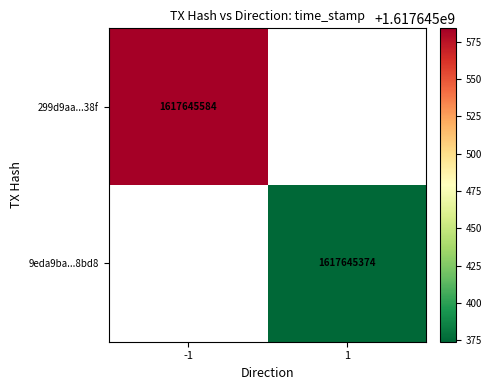

What is the difference between the highest and lowest values at direction?

2